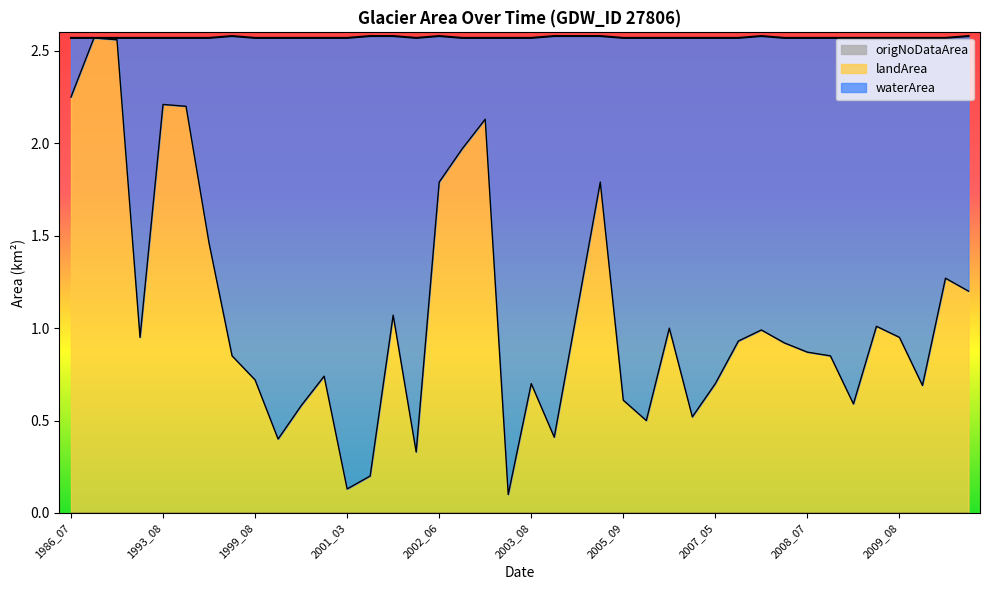

What is the difference between the second highest and second lowest values in the waterArea series?

2.4